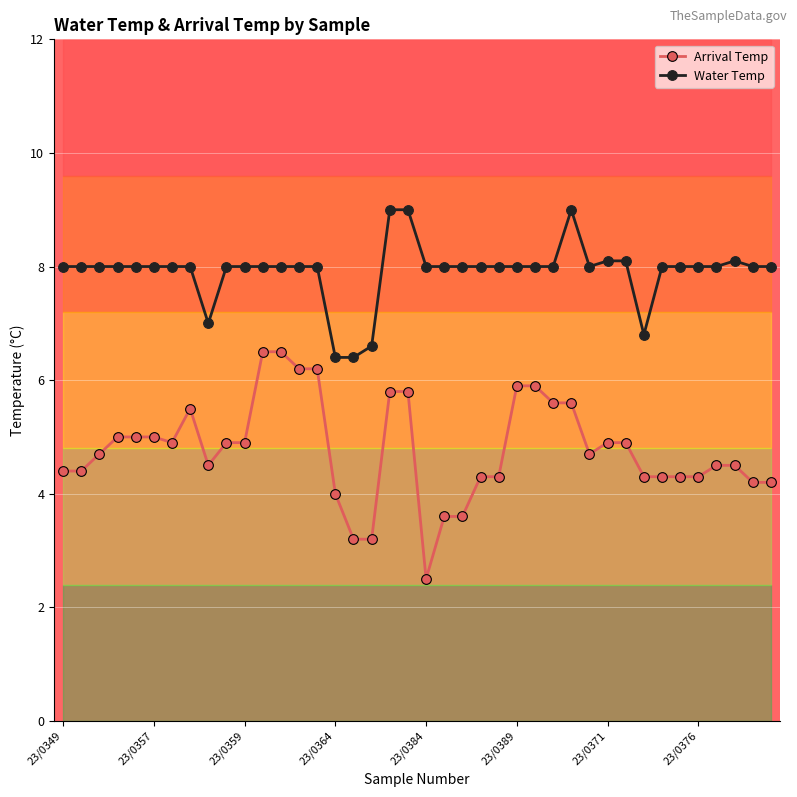

Which series has the largest range (max minus min)?

Arrival Temp